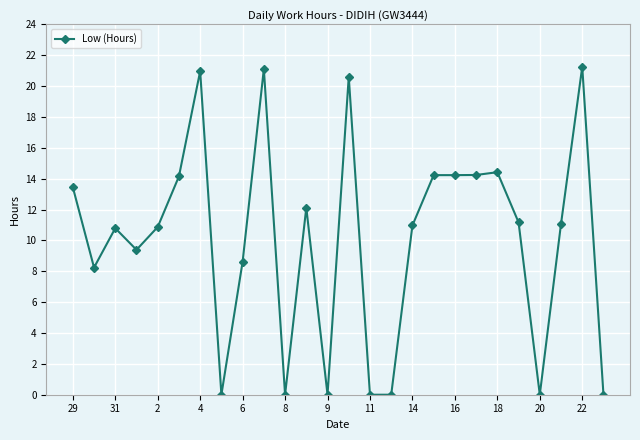

What is the sum of all values?

261.9